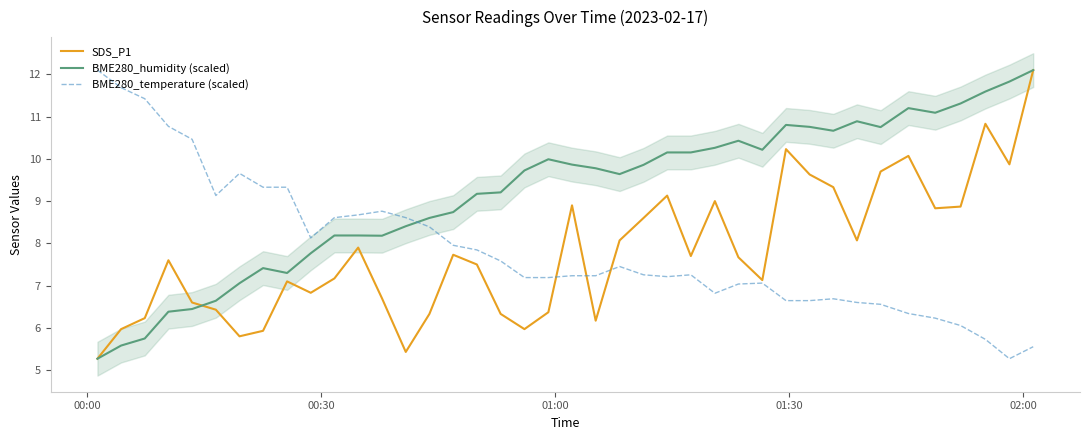

Which series has the largest total across all categories?

BME280_humidity (scaled)